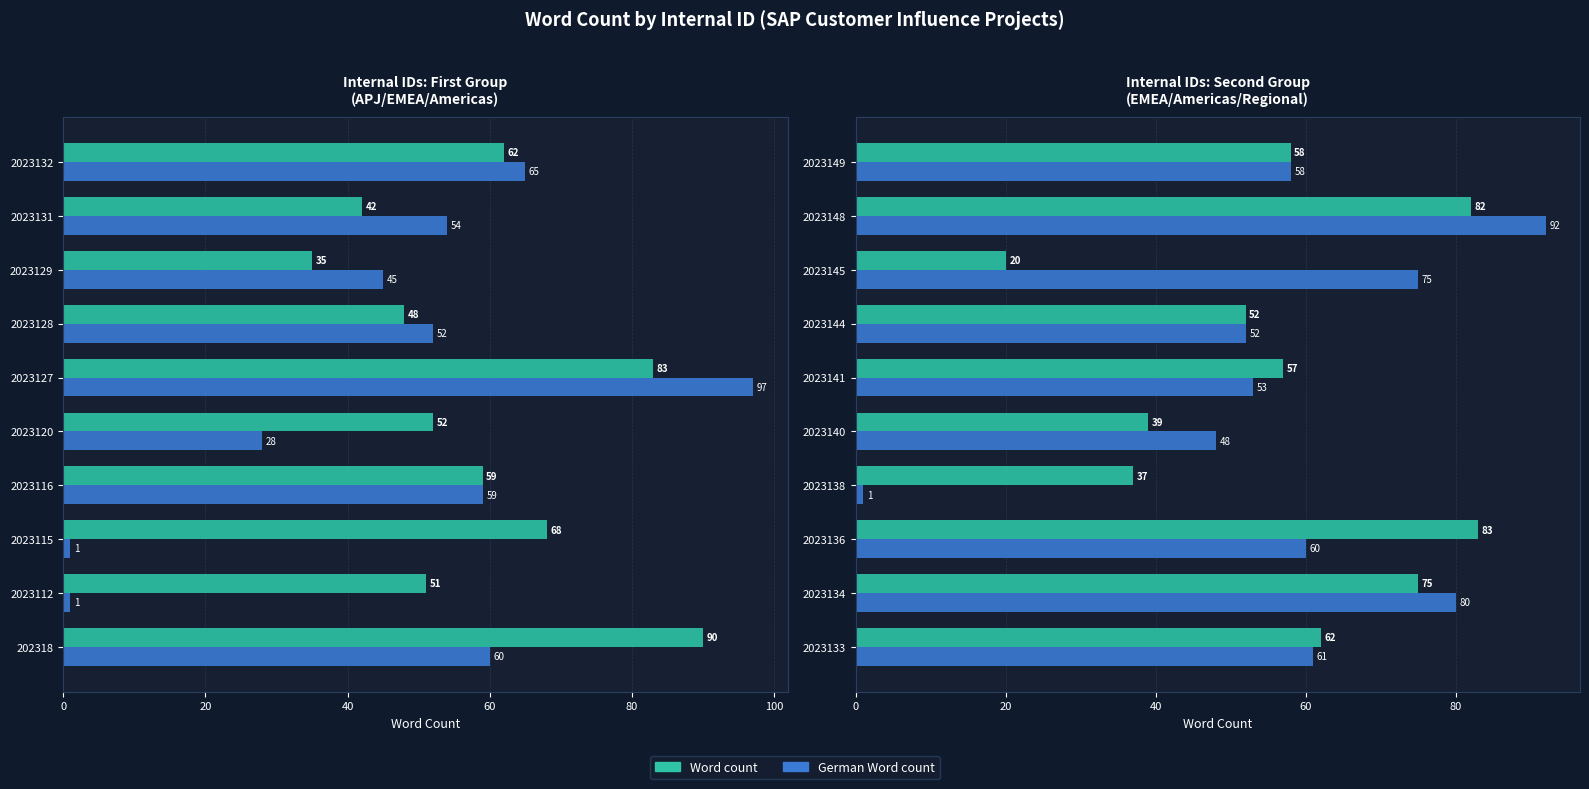

Which series has the largest range (max minus min)?

German Word count